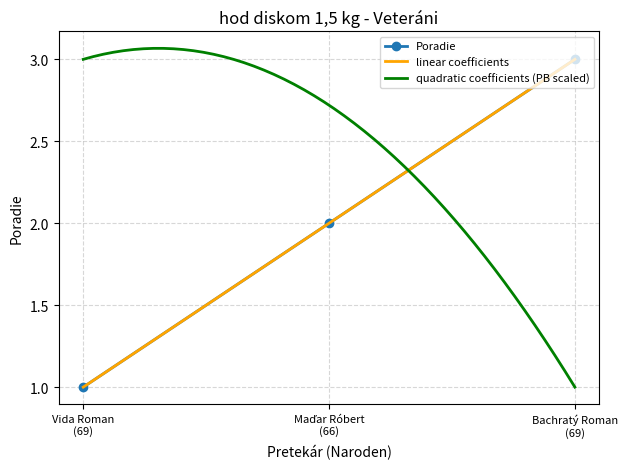

What is the greatest value displayed?

3